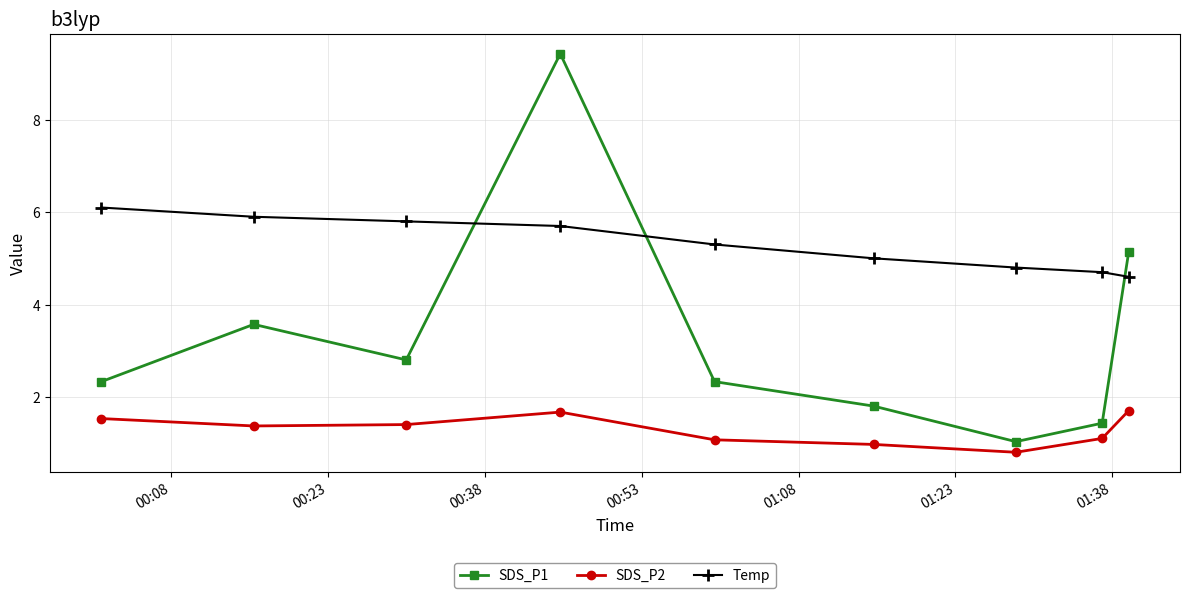

Which series has the largest range (max minus min)?

SDS_P1